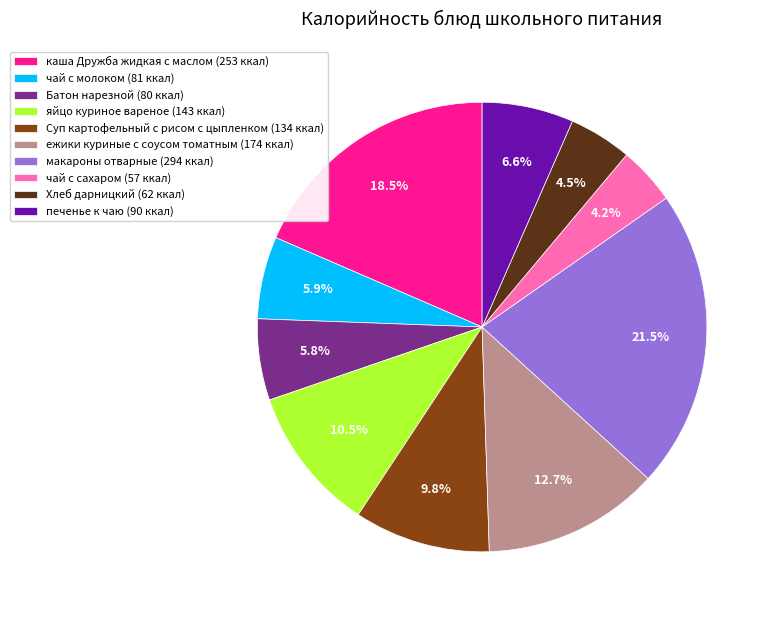

Is каша Дружба жидкая с маслом the majority of the pie?

No